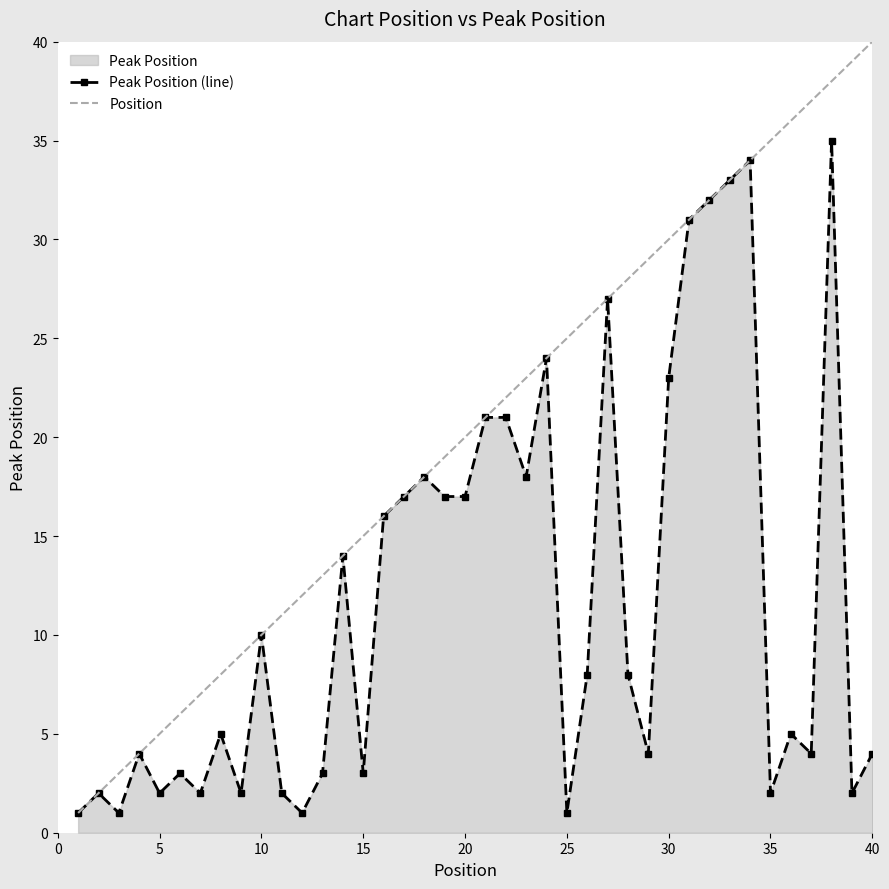

List the series in order of their peak value, lowest first.

Peak Position (line), Position